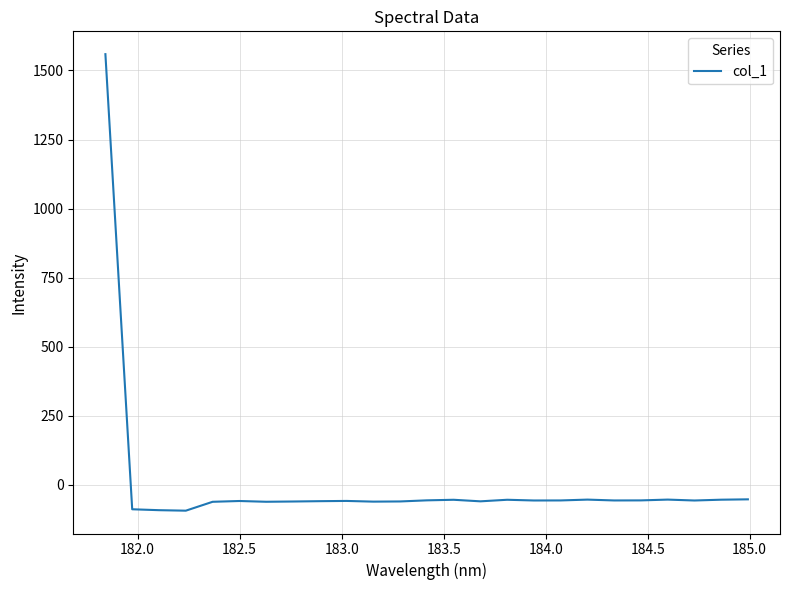

What is the minimum value shown in the chart?

-93.3